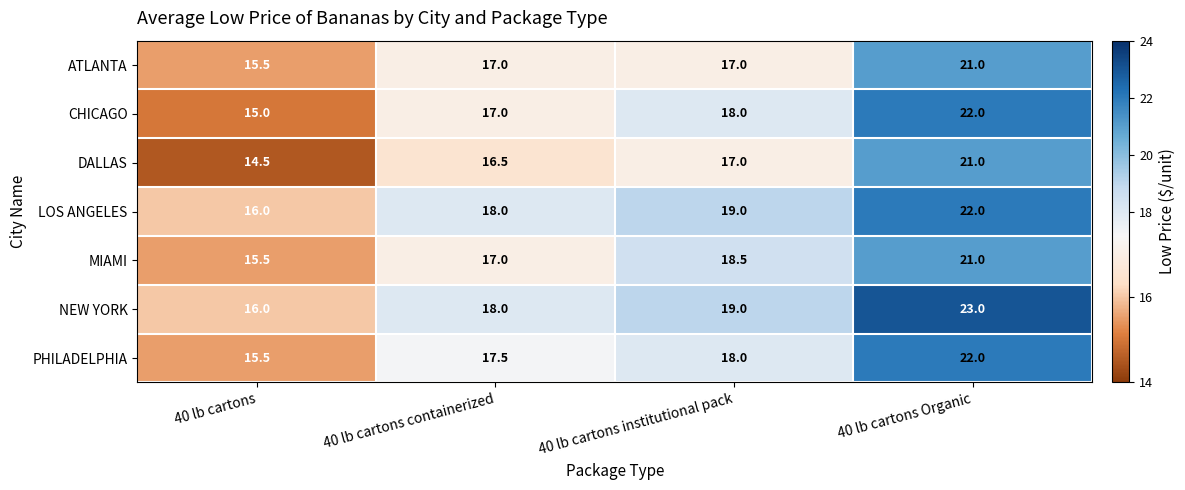

Which series has the largest total across all categories?

NEW YORK